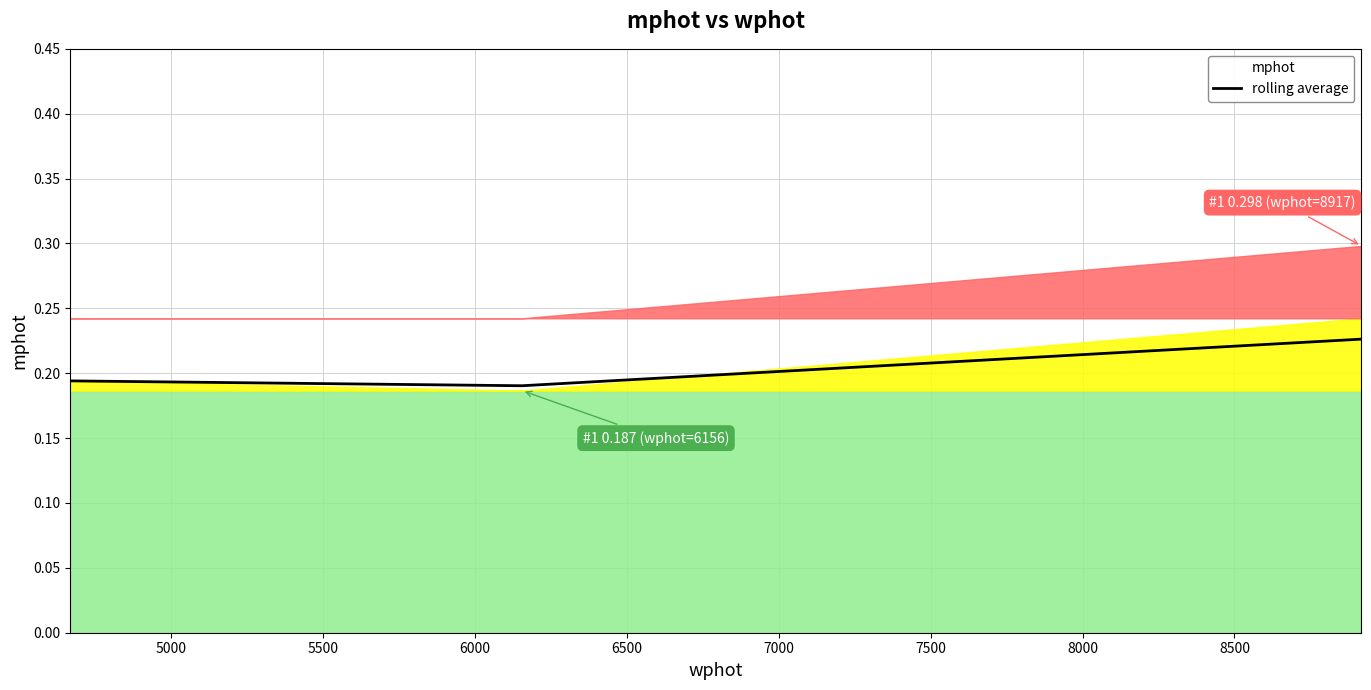

What is the smallest value displayed?

0.2